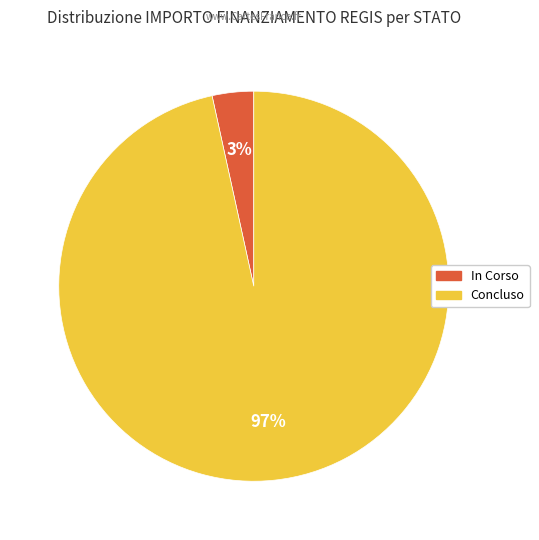

True or false: In Corso accounts for 16% of the total.

False